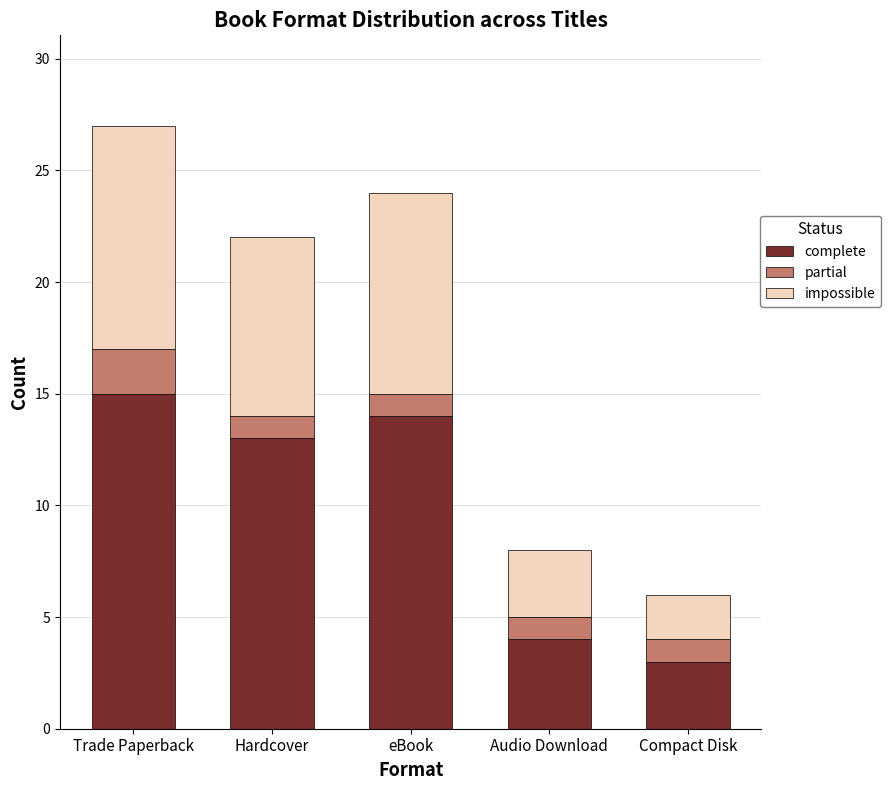

What is the highest value of the complete series?

15